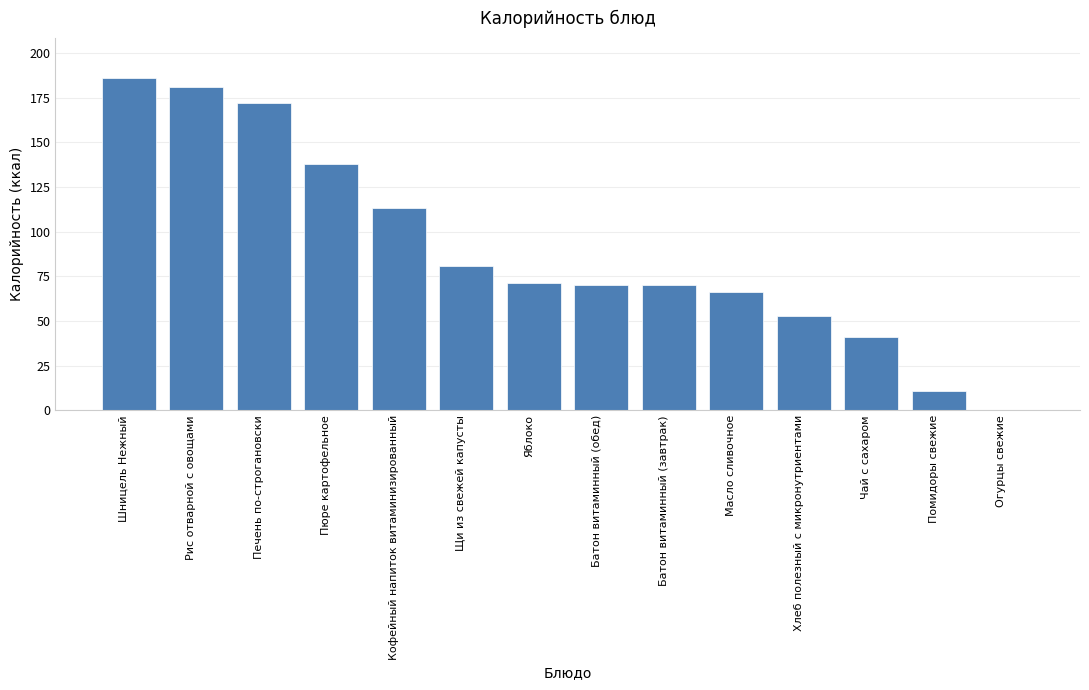

What is the ratio of the value at Батон витаминный (обед) to the value at Печень по-строгановски?

0.4